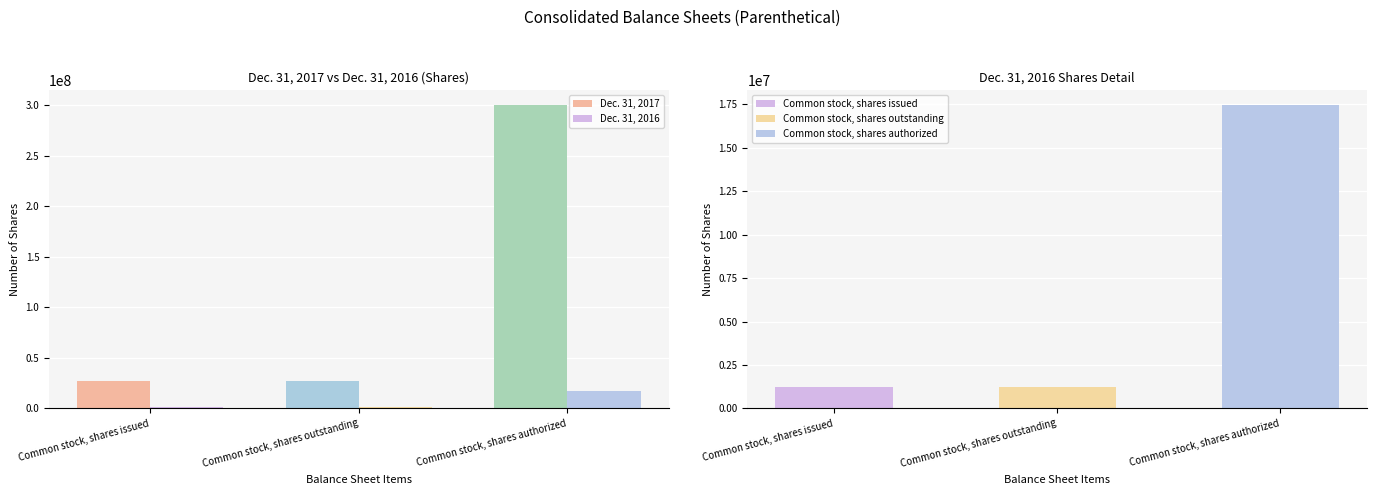

What are all the series names shown in the legend?

Dec. 31, 2017, Dec. 31, 2016